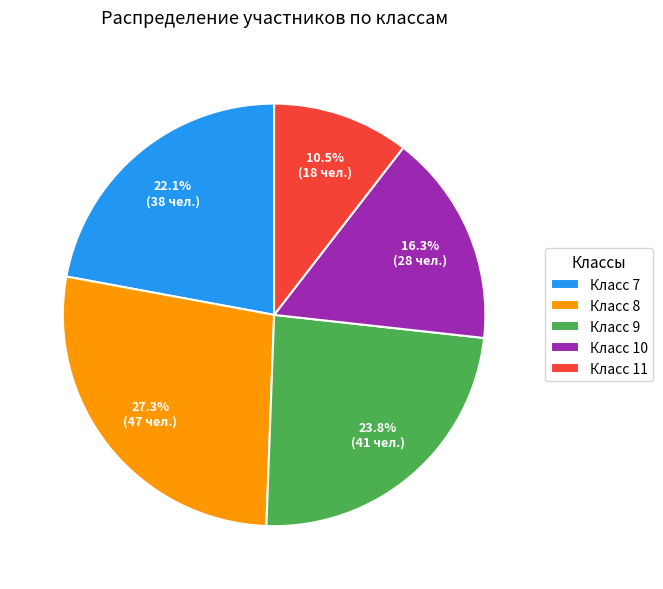

How many segments does this pie chart have?

5